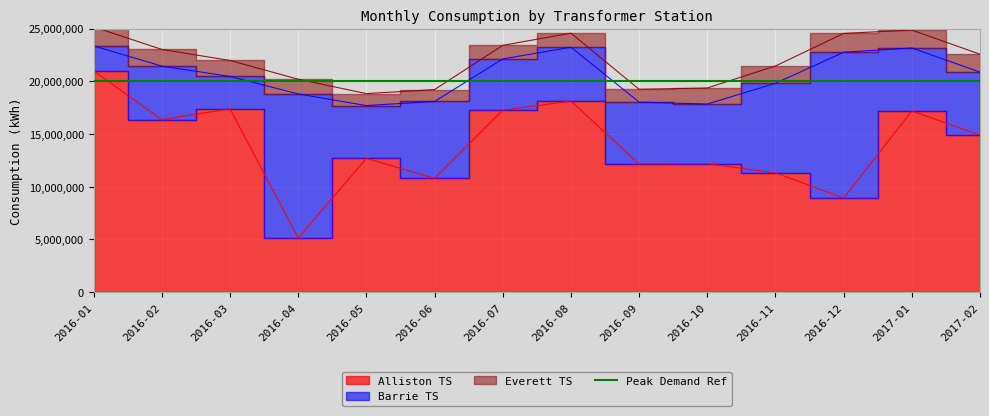

What is the label of the 3rd point from the left?

2016-03